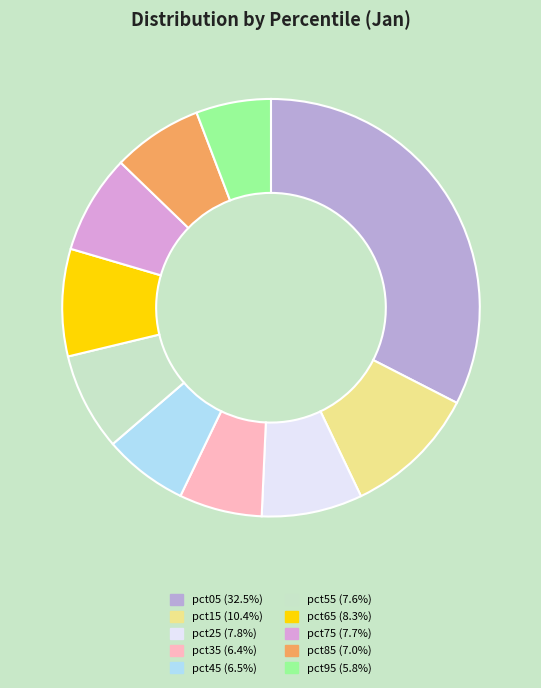

What portion of the pie excludes pct75?

92.3%